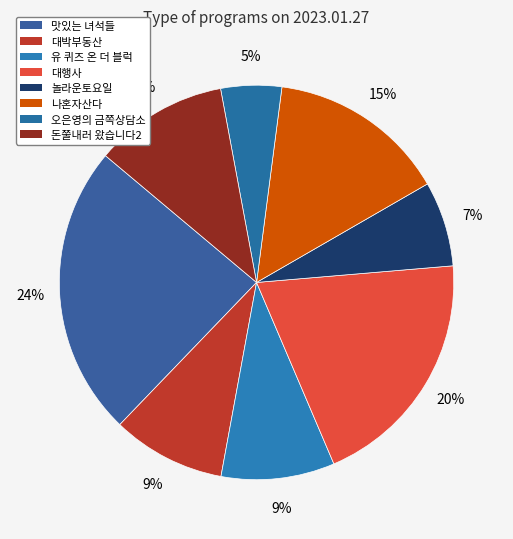

To the nearest percent, what is the difference between the largest and smallest slice percentages?

19%